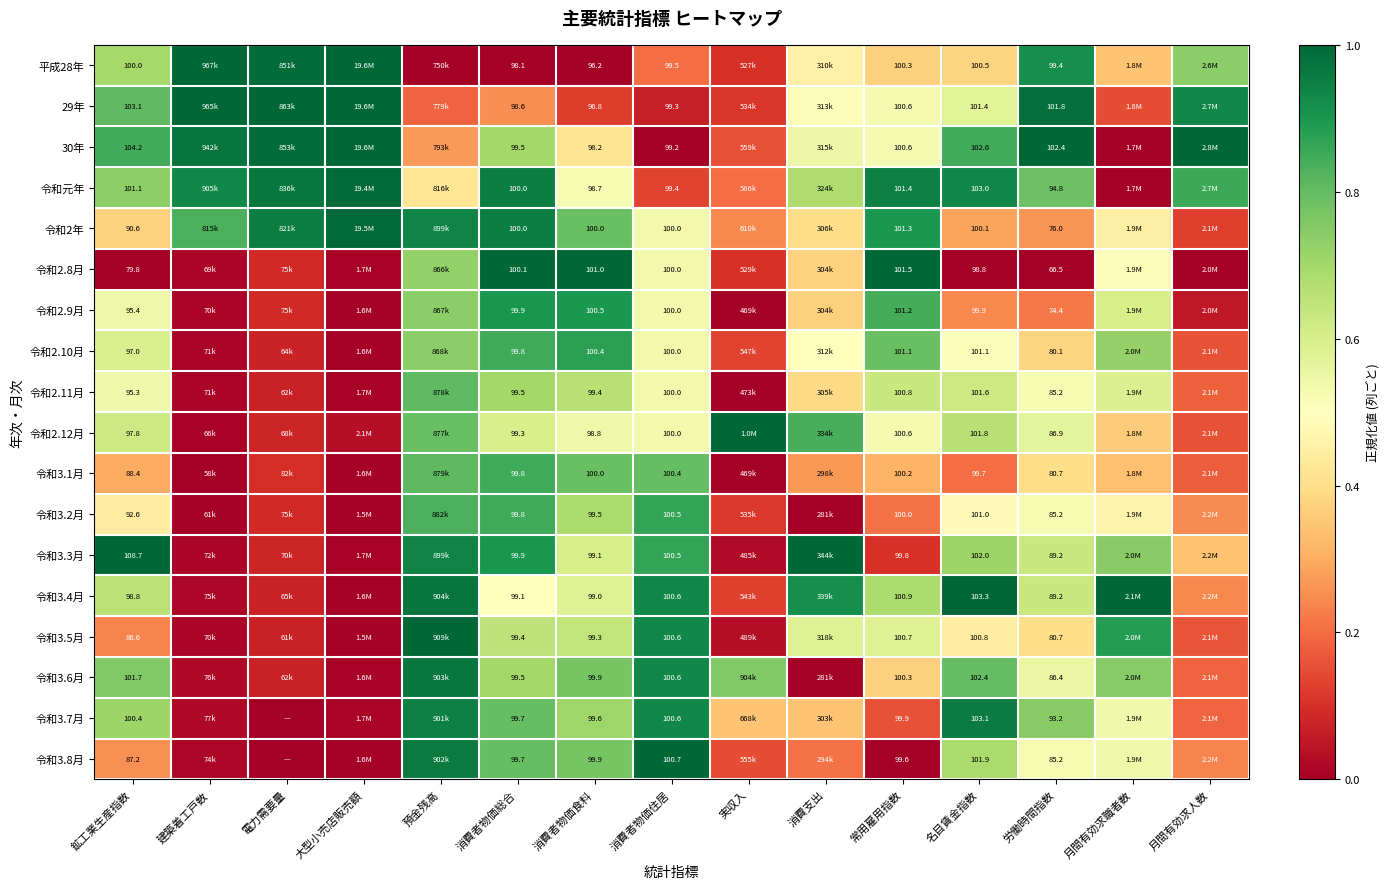

List the series in order of their peak value, highest first.

平成28年, 29年, 30年, 令和2.8月, 令和2.12月, 令和3.3月, 令和3.4月, 令和3.5月, 令和3.8月, 令和2年, 令和元年, 令和3.6月, 令和3.7月, 令和2.9月, 令和2.10月, 令和3.2月, 令和3.1月, 令和2.11月